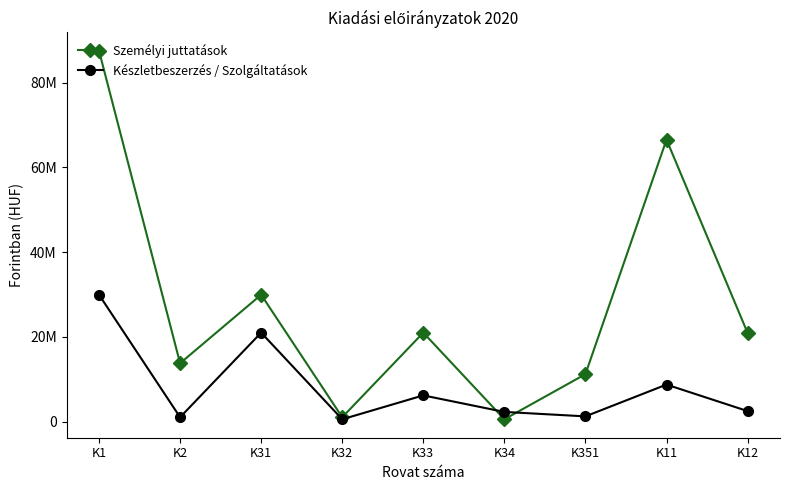

Does the chart display data point markers on the line(s)?

Yes